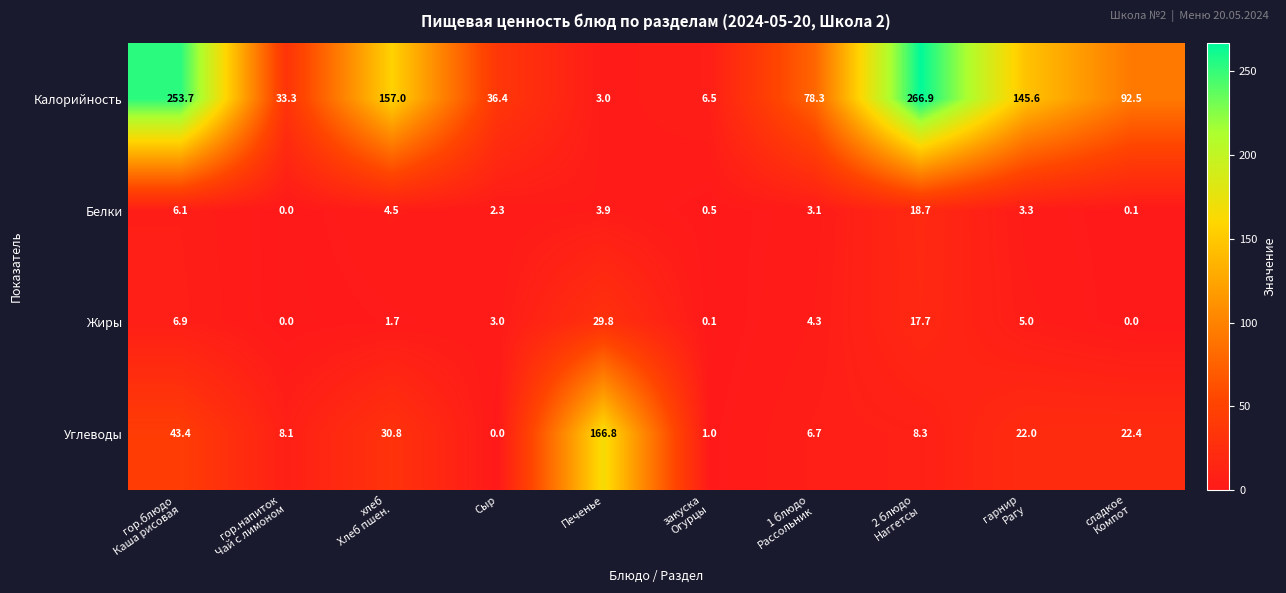

What is the spread (max minus min) of values at Печенье?

163.8